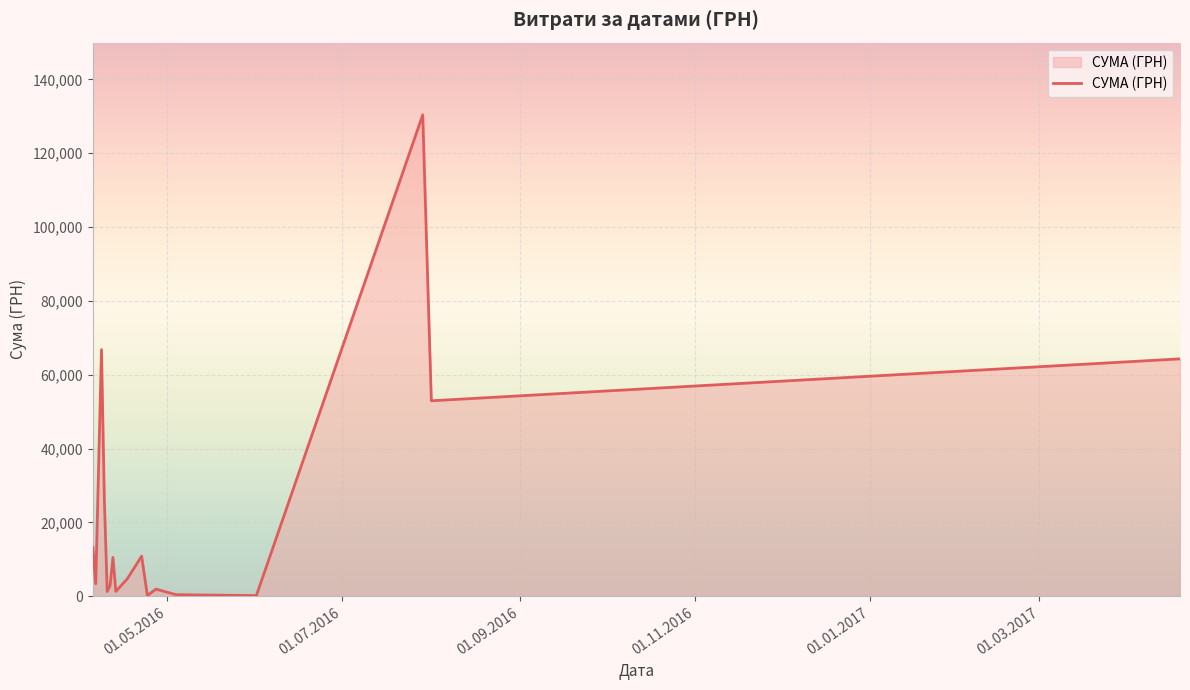

What is the greatest value displayed?

130379.7